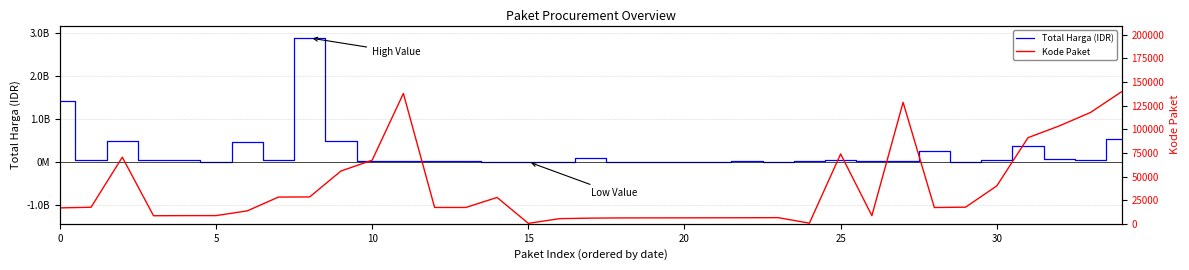

How many values in the Kode Paket series are below 17272?

17